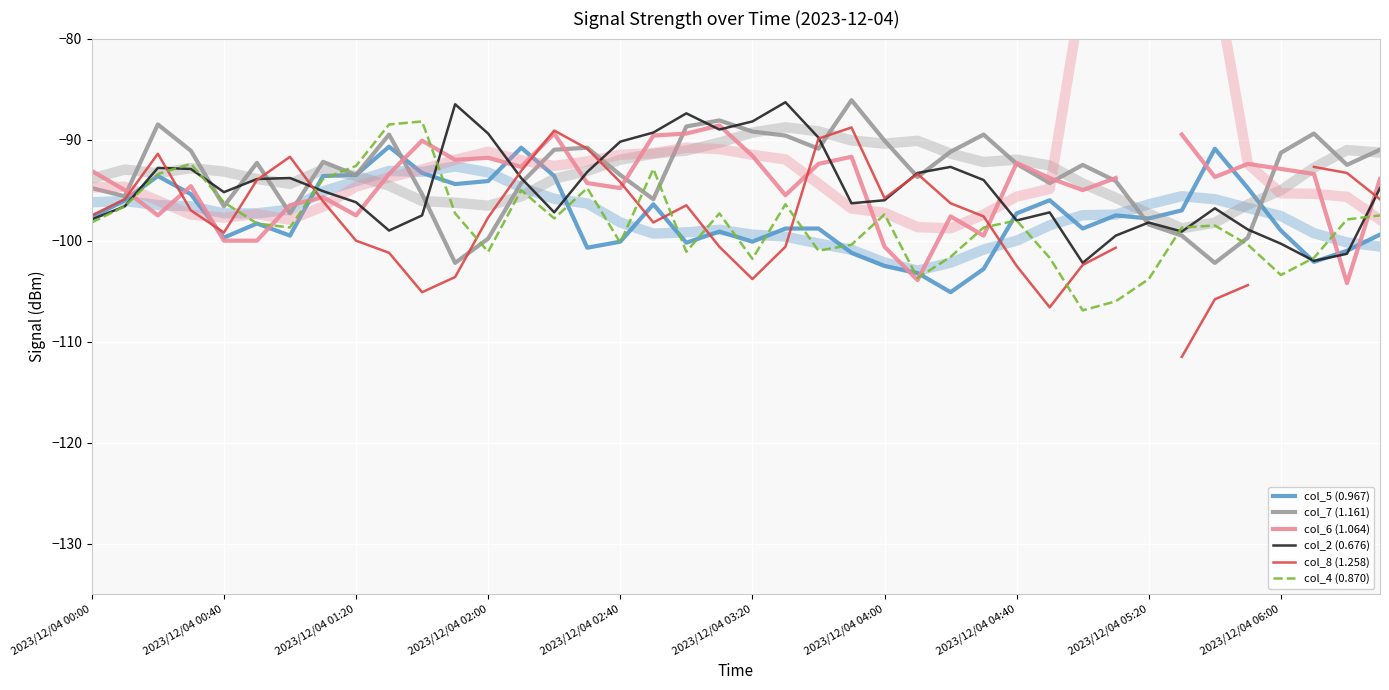

What is the average value of the col_2 (0.676) series?

-94.8